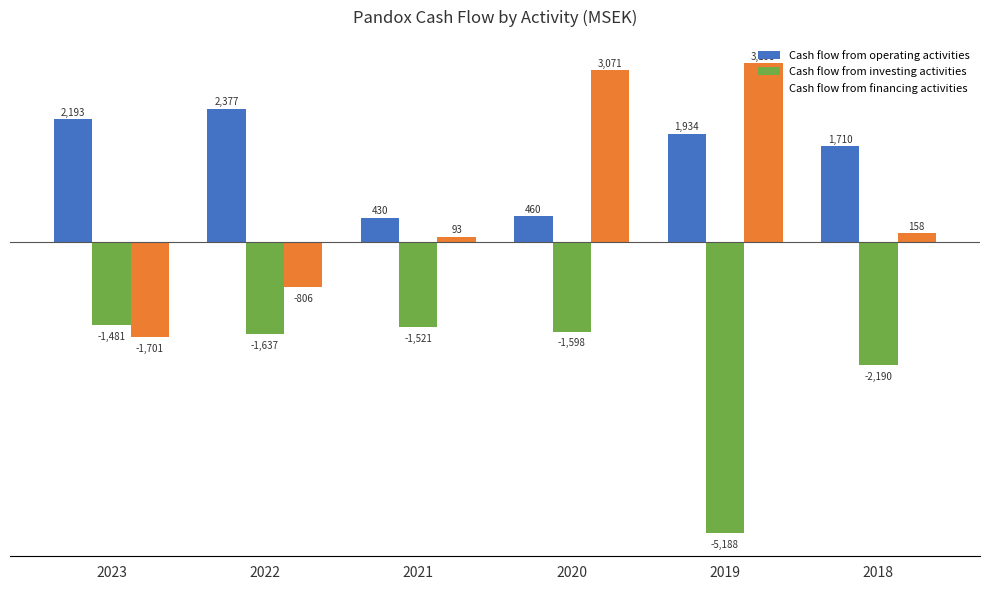

What is the average value of the Cash flow from operating activities series?

1517